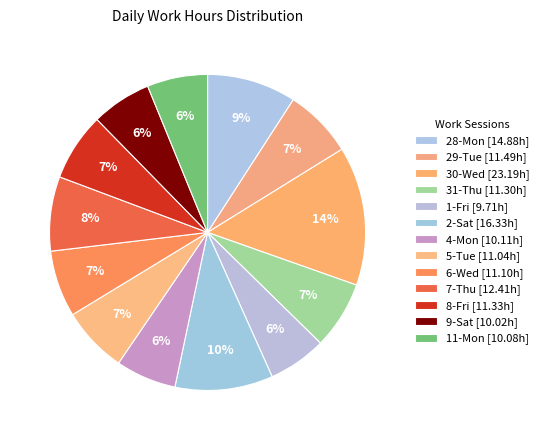

To the nearest percent, what is the difference between the 31-Thu and 11-Mon slice percentages?

1%